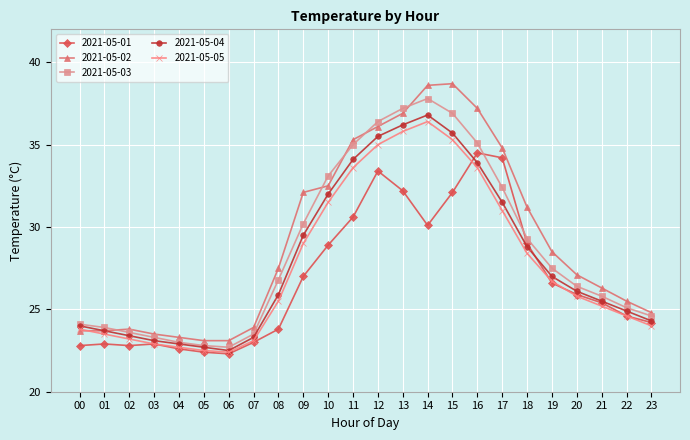

Reading left to right, transcribe all the data shown in this chart.

2021-05-01: 00=22.8	01=22.9	02=22.8	03=22.9	04=22.6	05=22.4	06=22.3	07=23.0	08=23.8	09=27.0	10=28.9	11=30.6	12=33.4	13=32.2	14=30.1	15=32.1	16=34.5	17=34.2	18=29.0	19=26.6	20=25.9	21=25.4	22=24.6	23=24.2
2021-05-02: 00=23.7	01=23.7	02=23.8	03=23.5	04=23.3	05=23.1	06=23.1	07=23.9	08=27.5	09=32.1	10=32.5	11=35.3	12=36.1	13=36.9	14=38.6	15=38.7	16=37.2	17=34.8	18=31.2	19=28.5	20=27.1	21=26.3	22=25.5	23=24.8
2021-05-03: 00=24.1	01=23.9	02=23.6	03=23.3	04=23.0	05=22.8	06=22.7	07=23.5	08=26.8	09=30.2	10=33.1	11=35.0	12=36.4	13=37.2	14=37.8	15=36.9	16=35.1	17=32.4	18=29.3	19=27.5	20=26.4	21=25.8	22=25.1	23=24.6
2021-05-04: 00=24.0	01=23.7	02=23.4	03=23.1	04=22.9	05=22.7	06=22.5	07=23.3	08=25.9	09=29.5	10=32.0	11=34.1	12=35.5	13=36.2	14=36.8	15=35.7	16=33.9	17=31.5	18=28.8	19=27.0	20=26.1	21=25.5	22=24.9	23=24.3
2021-05-05: 00=23.8	01=23.5	02=23.2	03=22.9	04=22.7	05=22.5	06=22.4	07=23.1	08=25.5	09=29.0	10=31.5	11=33.6	12=35.0	13=35.8	14=36.4	15=35.3	16=33.6	17=31.0	18=28.4	19=26.7	20=25.8	21=25.2	22=24.6	23=24.0